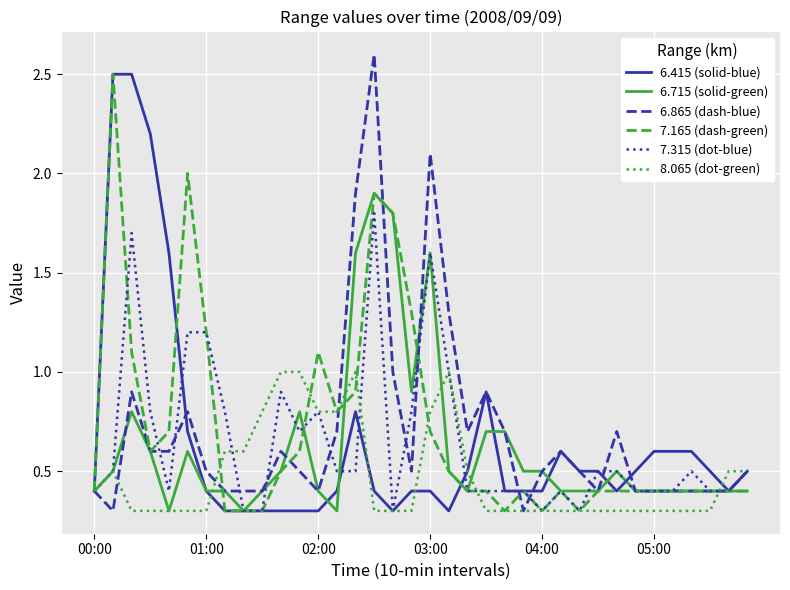

What is the greatest value displayed?

2.6